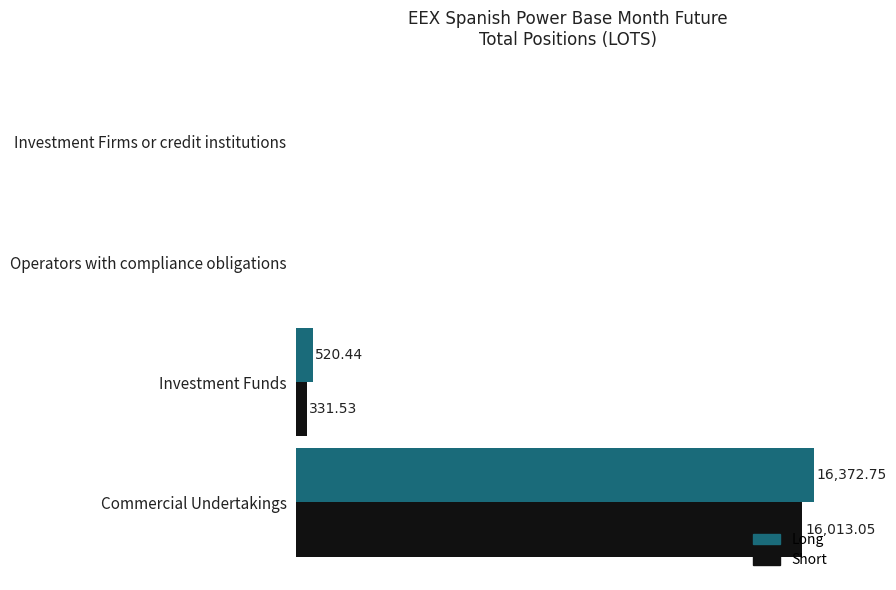

Which category has the highest value across all series?

Commercial Undertakings